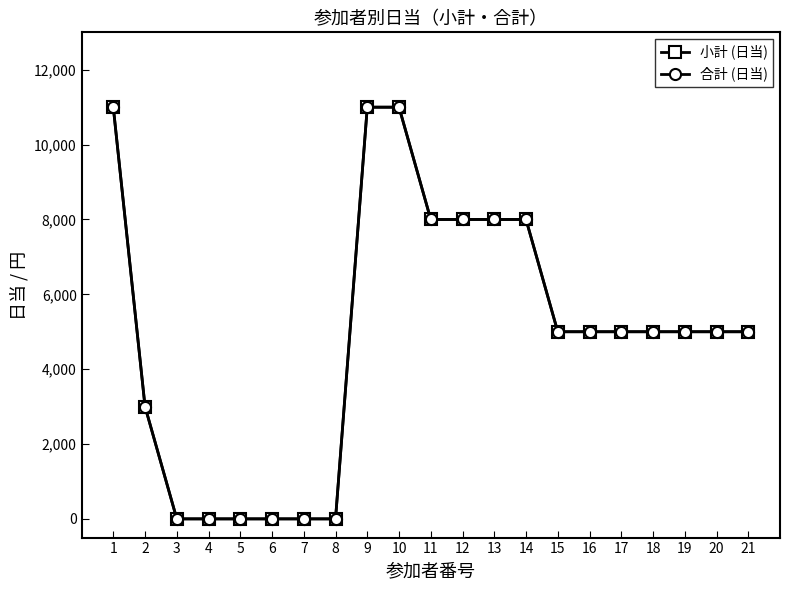

At which label is 合計 (日当) closest to 5500?

15